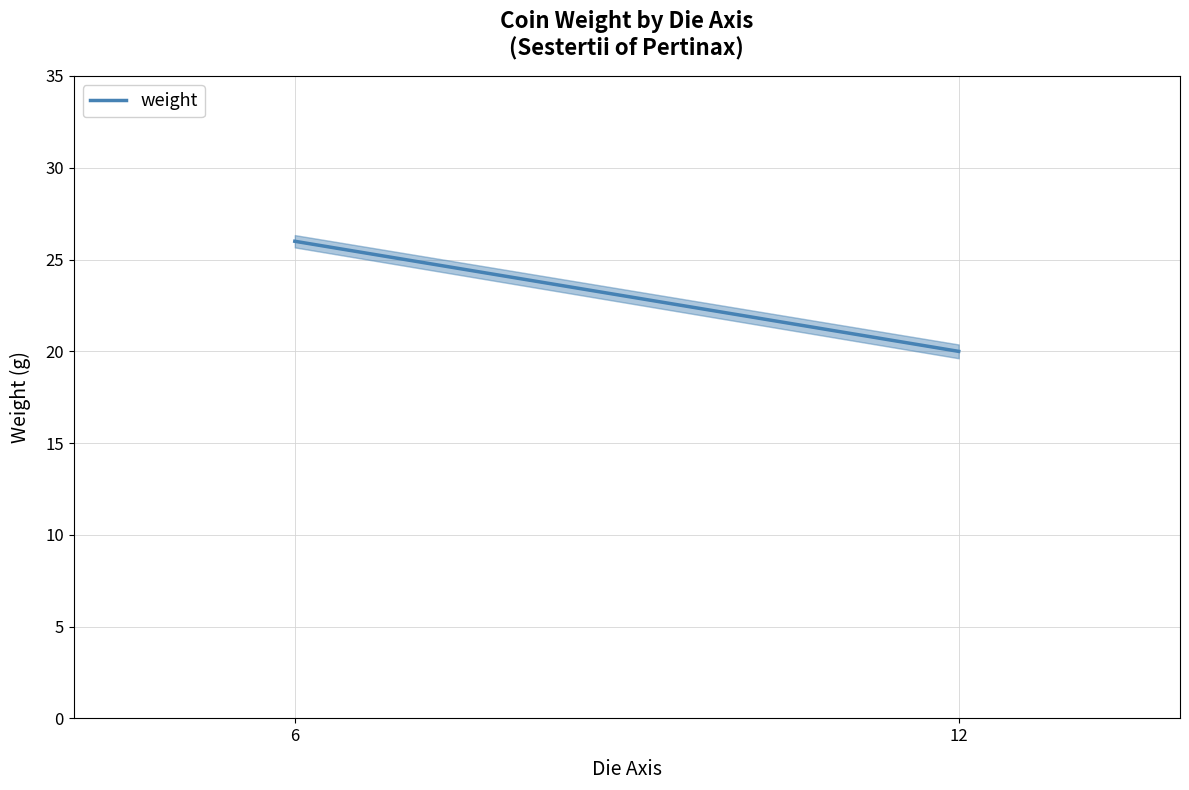

Approximately how many times larger is the value at 6 compared to 12?

1.3